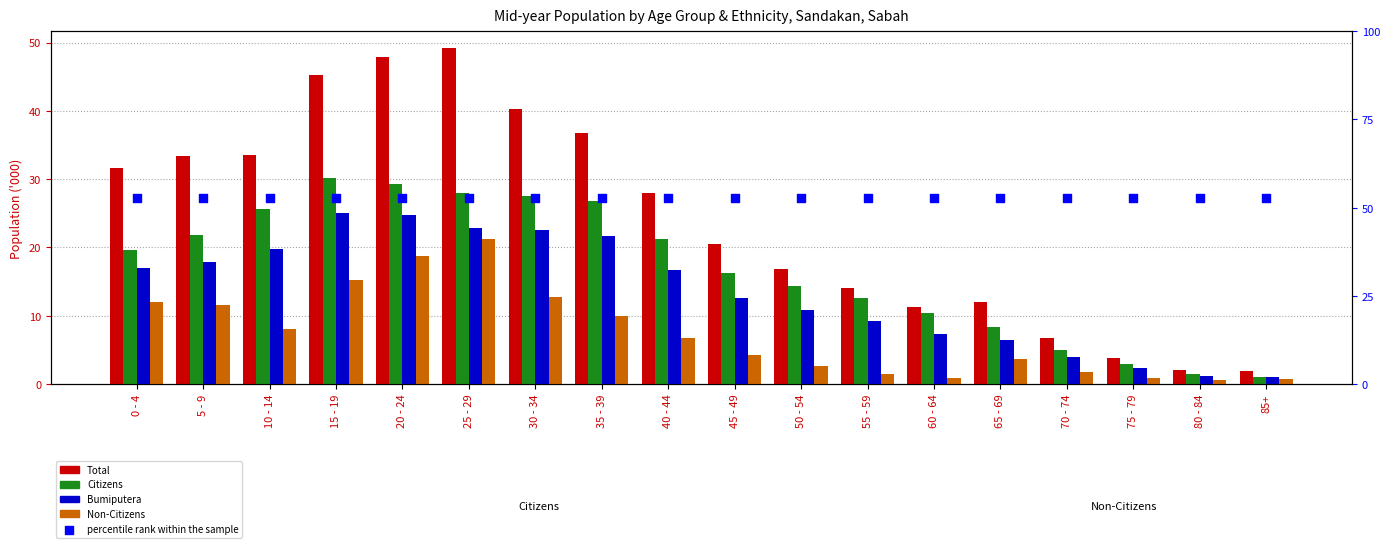

Which series contains the highest Y value?

percentile rank within the sample